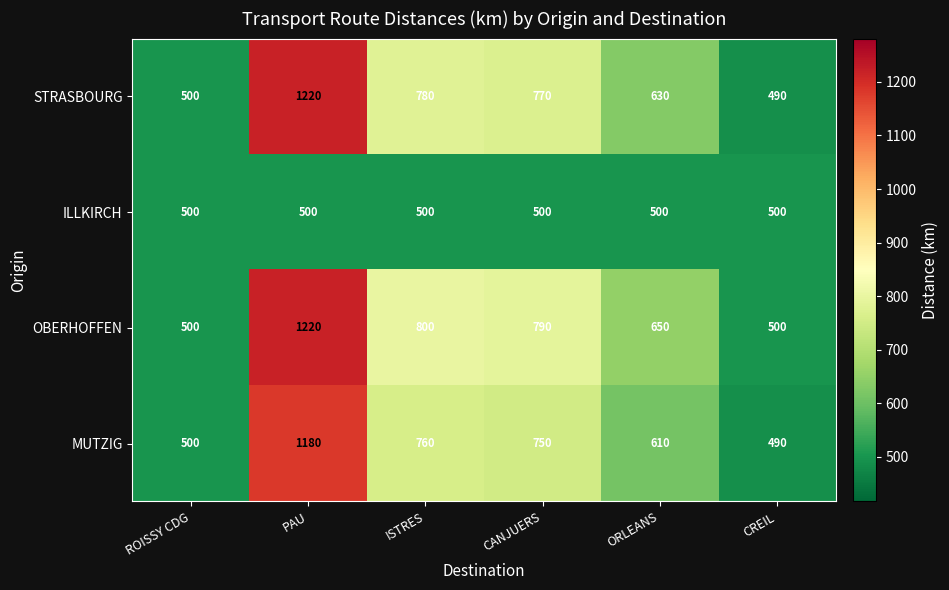

Rank the series at CANJUERS from highest to lowest value.

OBERHOFFEN, STRASBOURG, MUTZIG, ILLKIRCH